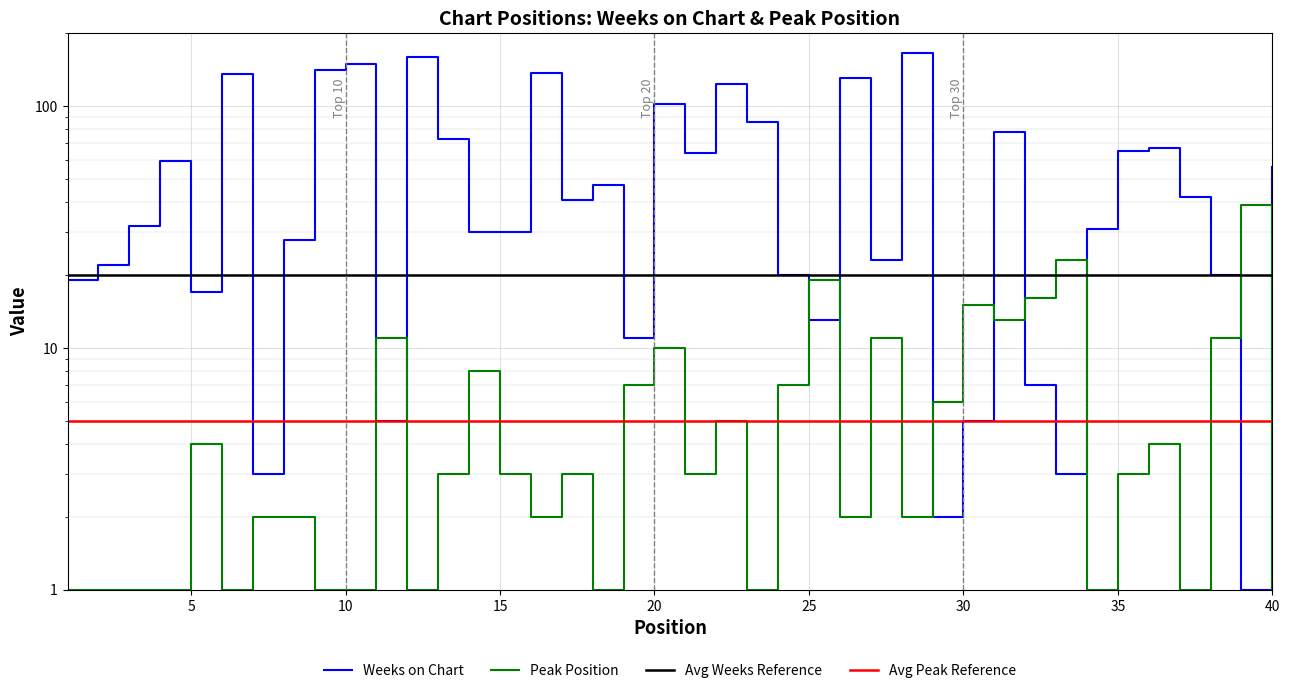

Which series has the widest spread of values?

Weeks on Chart